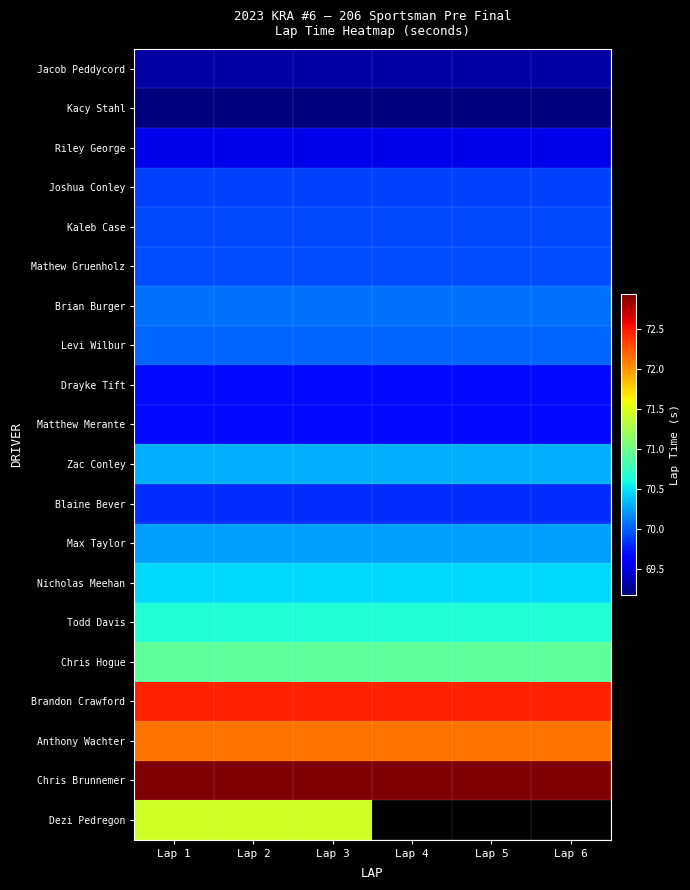

Read the Kaleb Case value at Lap 4.

69.9